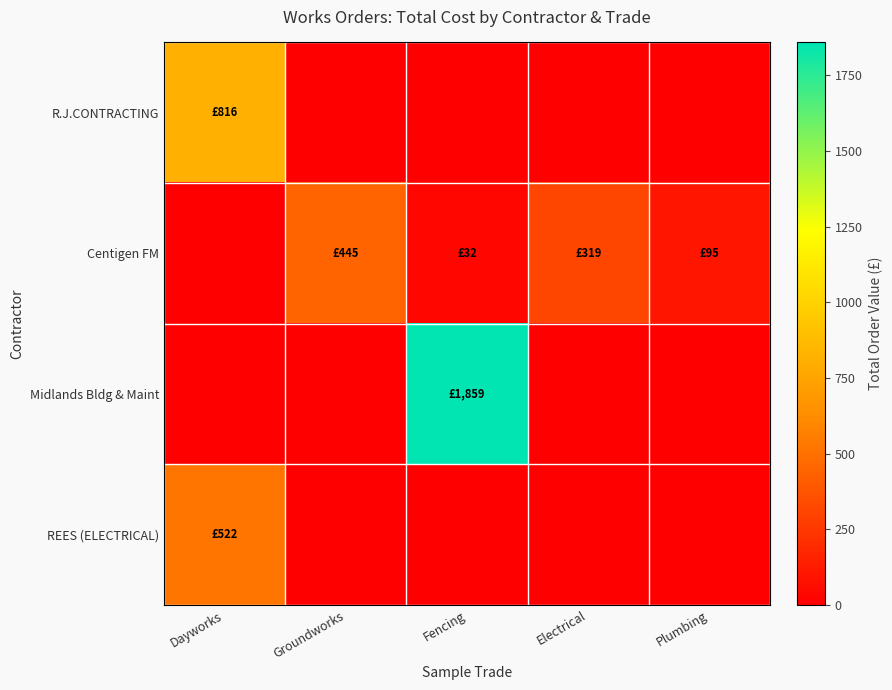

How many distinct data groups are displayed?

4